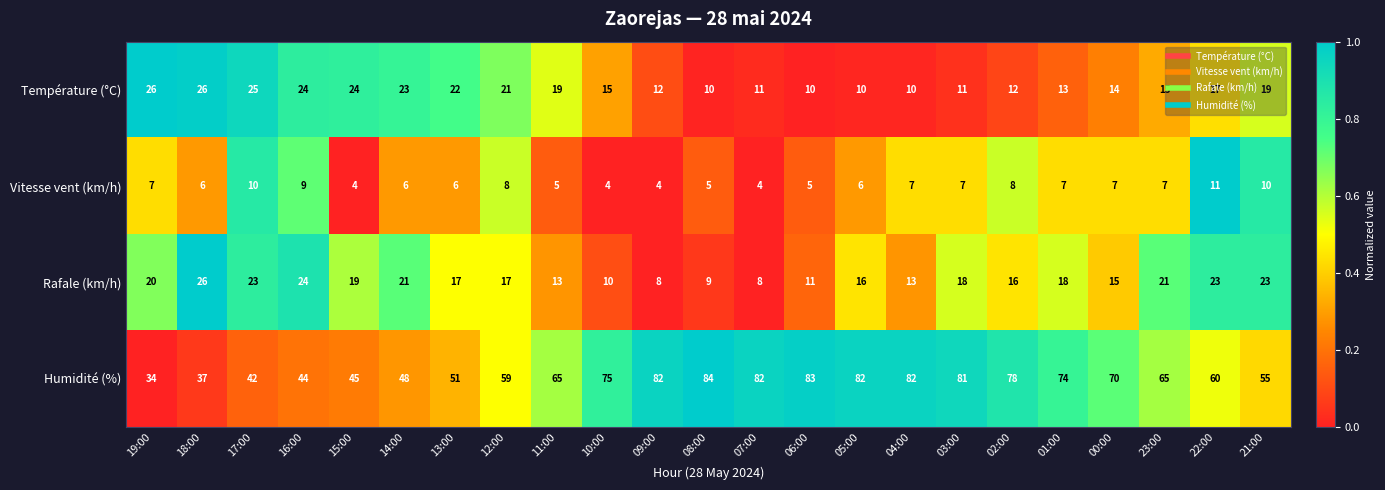

Which series has the largest total across all categories?

Humidité (%)